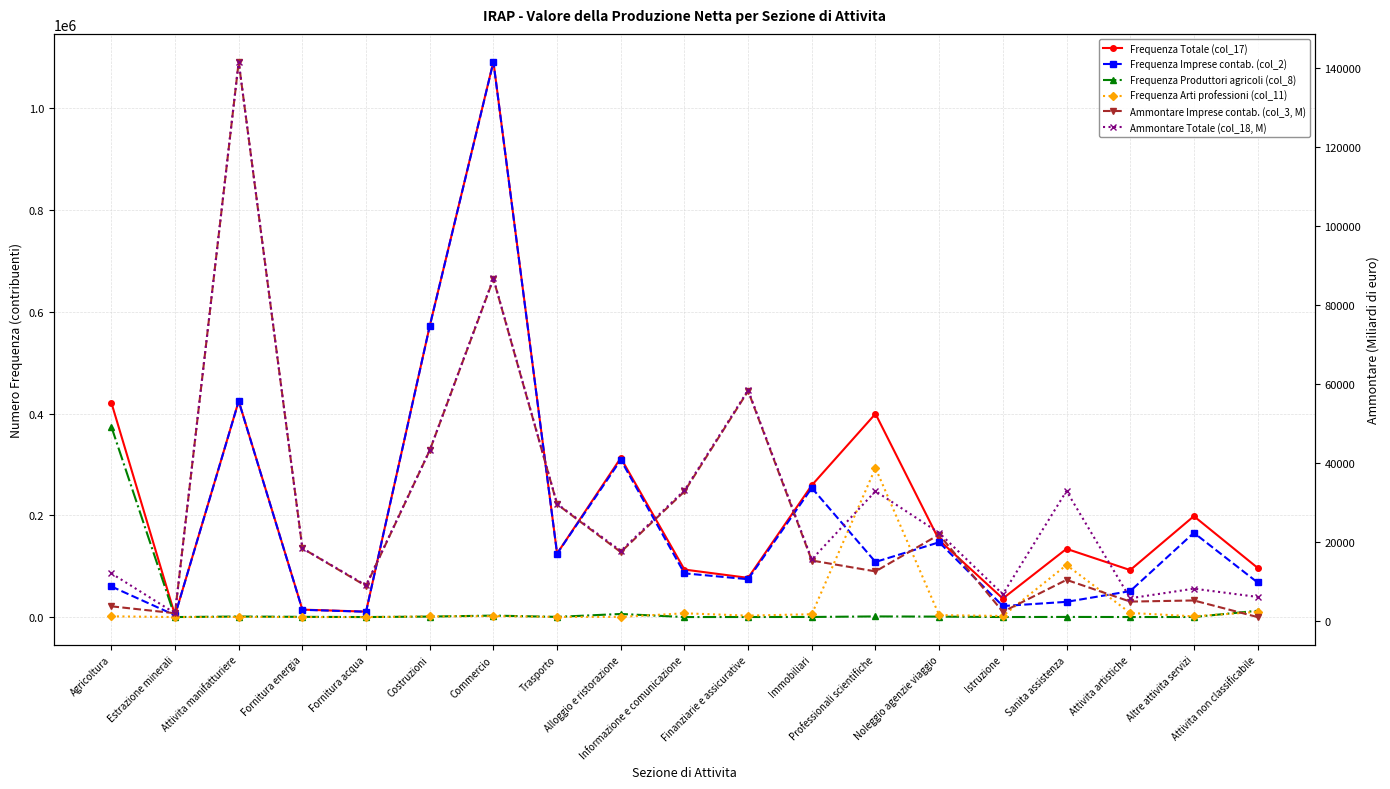

Rank the series at Estrazione minerali from lowest to highest value.

Frequenza Arti professioni (col_11), Frequenza Produttori agricoli (col_8), Ammontare Imprese contab. (col_3, M), Ammontare Totale (col_18, M), Frequenza Imprese contab. (col_2), Frequenza Totale (col_17)